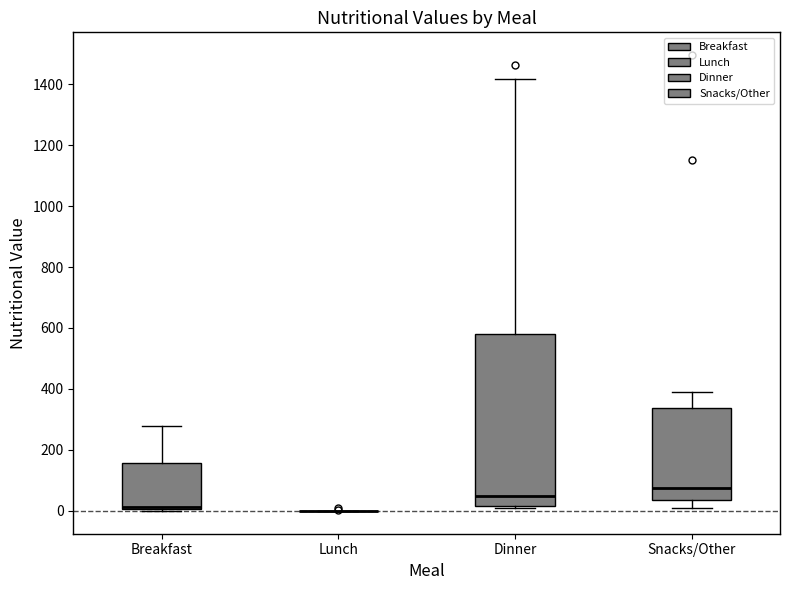

Where is the lower edge of the box for Snacks/Other on the y-axis? The values are not printed on the chart, so give them approximately, as read against the axis.

40